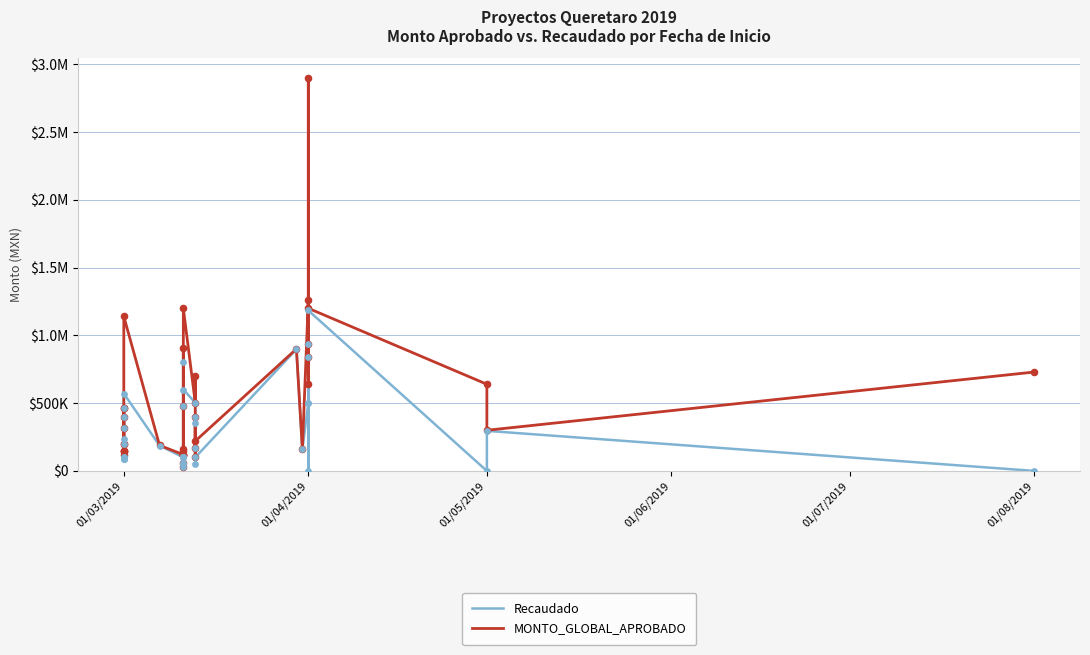

Is the value of MONTO_GLOBAL_APROBADO at 14 greater than the value of Recaudado at 19?

No